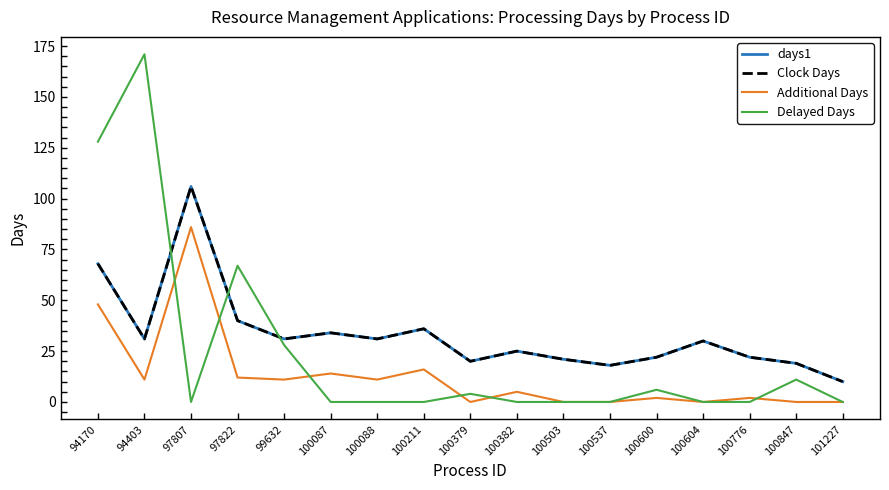

Is this an area chart (filled region under the line)?

No